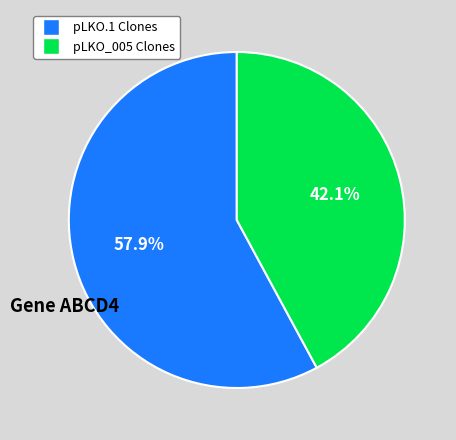

Is there a majority slice in this chart?

Yes